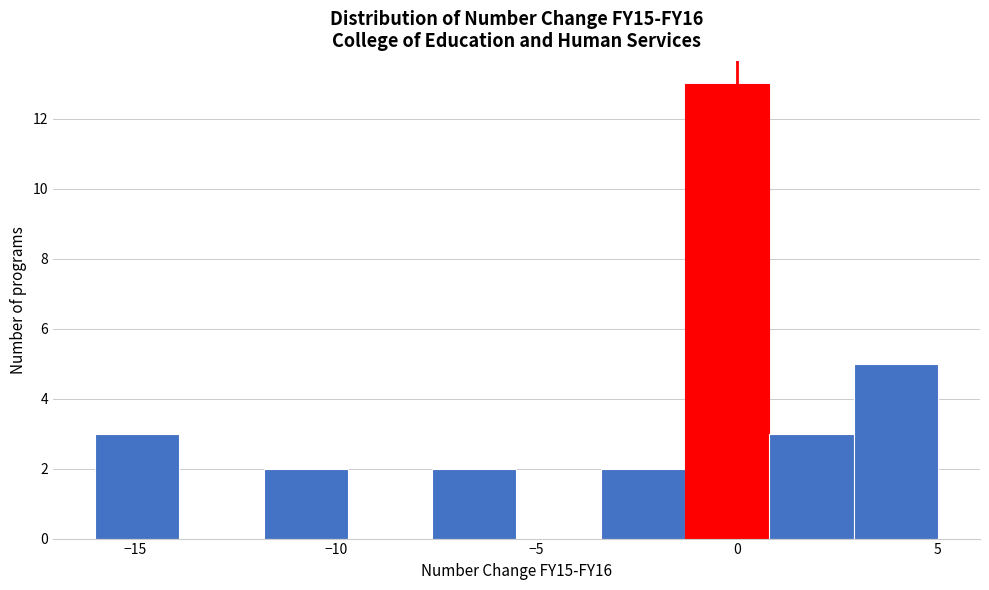

Reading left to right, transcribe this chart: for each bar, give the range it covers on the x-axis and its height. Neither the bar edges nor the heights are printed on the chart, so give them approximately, as read against the axes.

-16.0 to -13.9: 3
-13.9 to -11.8: 0
-11.8 to -9.7: 2
-9.7 to -7.6: 0
-7.6 to -5.5: 2
-5.5 to -3.4: 0
-3.4 to -1.3: 2
-1.3 to 0.8: 13
0.8 to 2.9: 3
2.9 to 5.0: 5